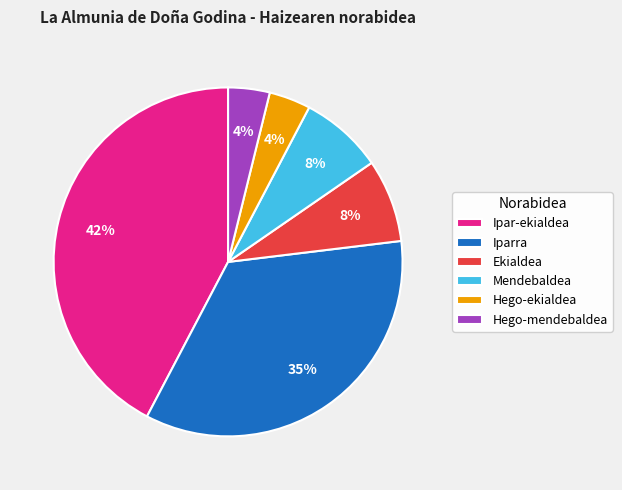

How many segments does this pie chart have?

6